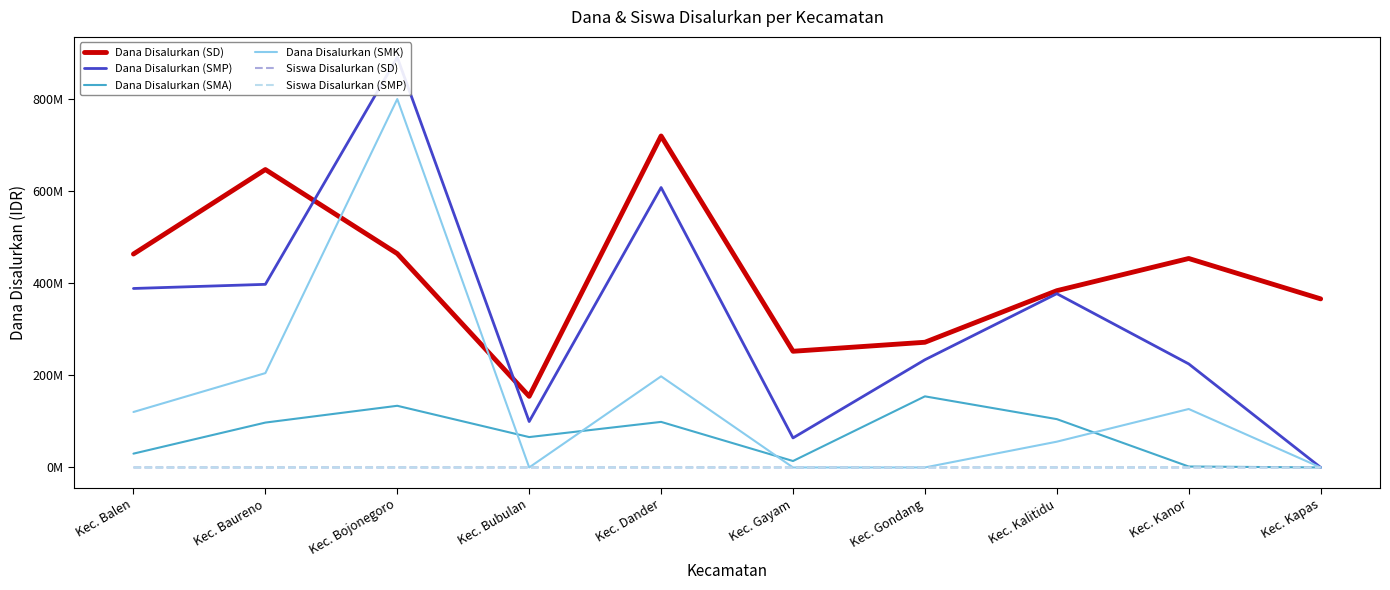

Which category has the highest value across all series?

Kec. Bojonegoro